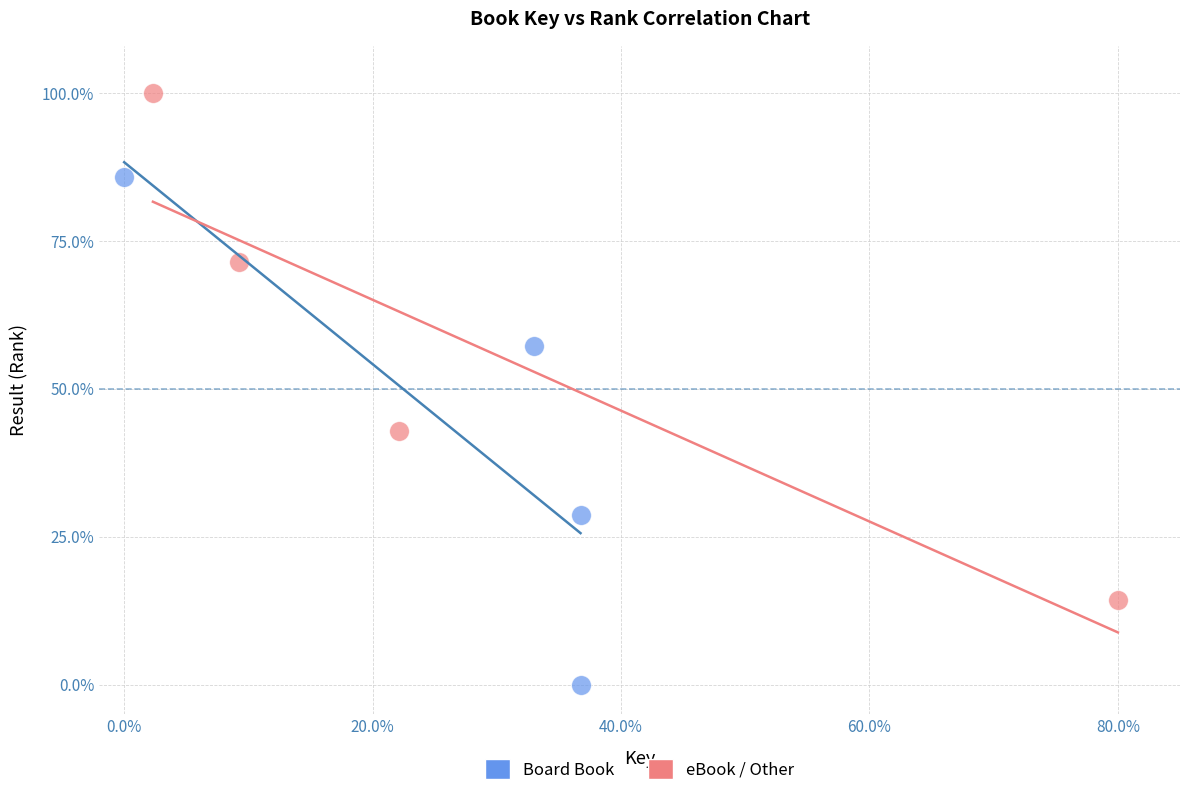

Which series reaches the maximum Y coordinate?

eBook / Other